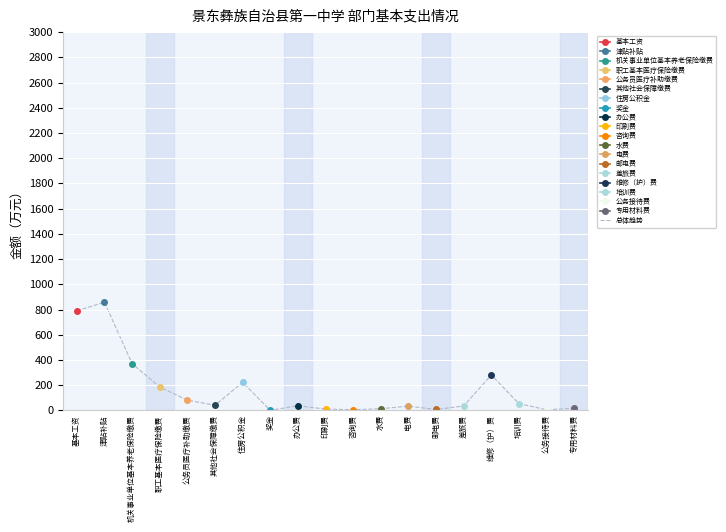

True or false: 总体趋势 has a value of 333.2 at 住房公积金.

False